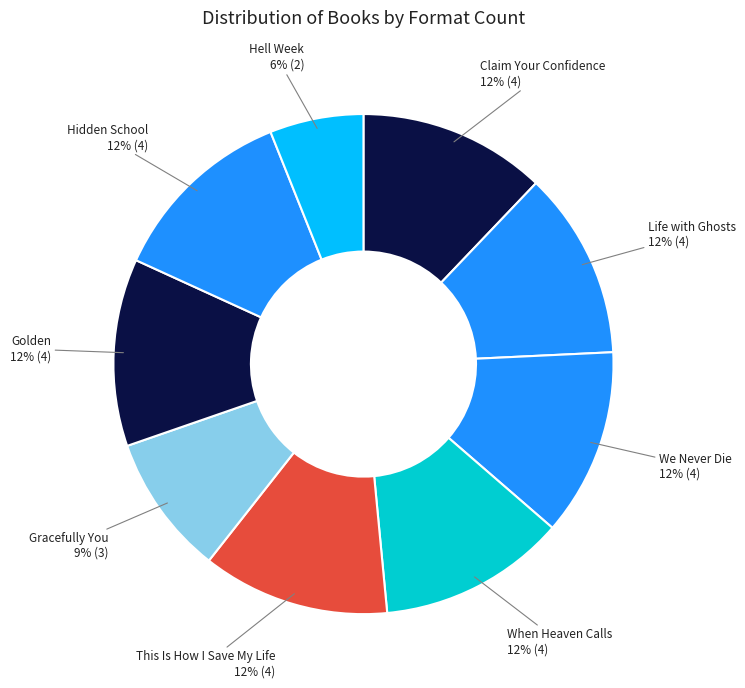

Count the number of slices in the pie.

9